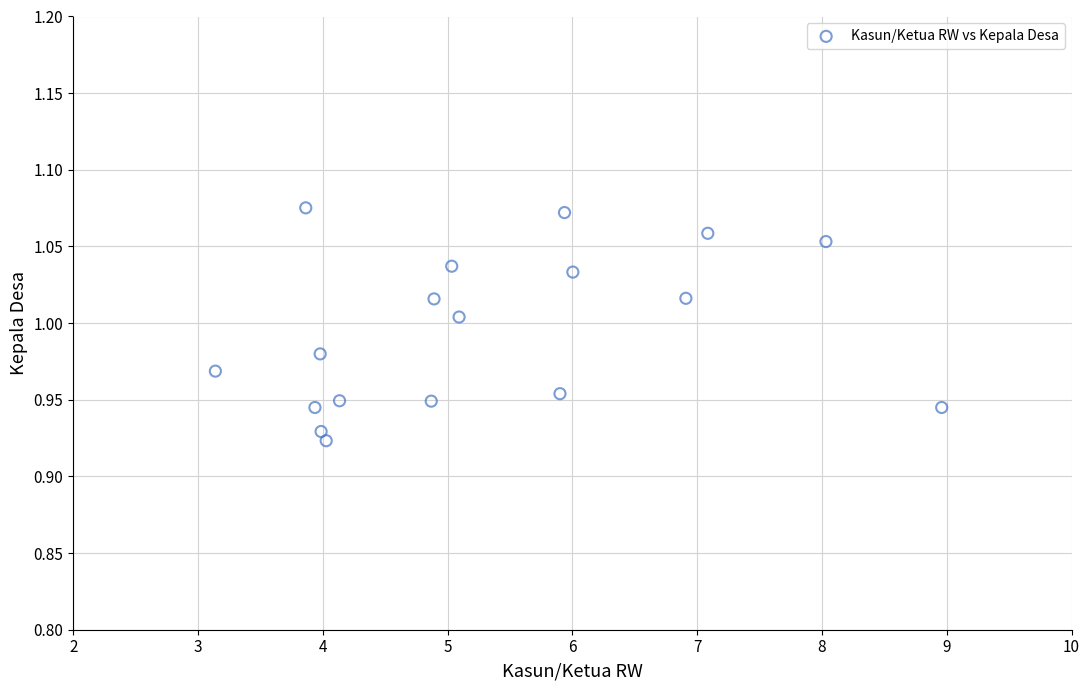

What is the range of X values (max minus min)?

5.8